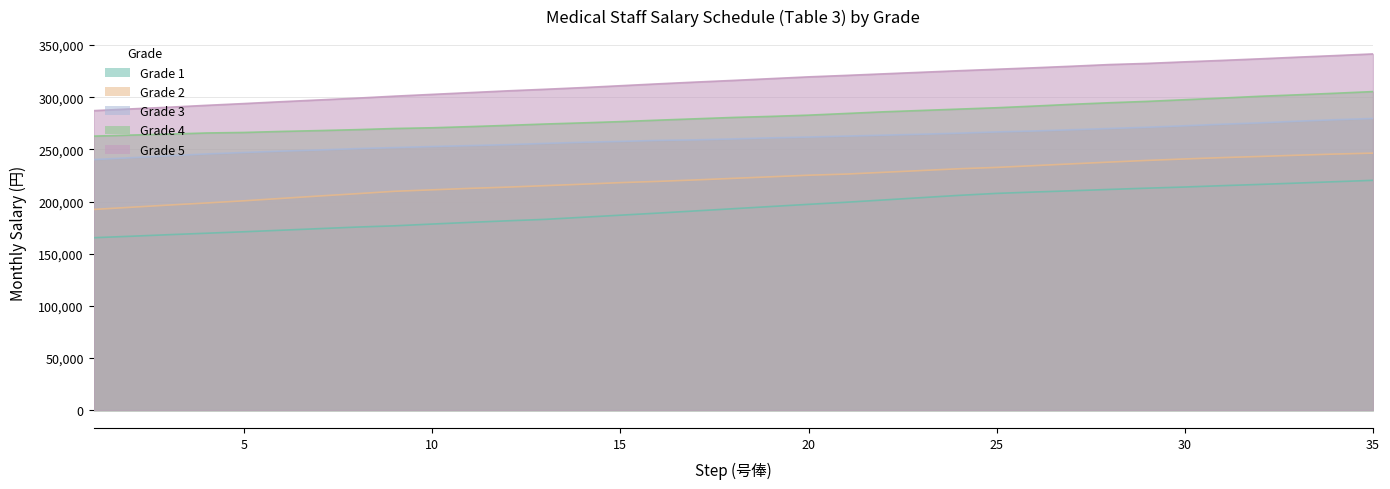

Reading left to right, what are all the values shown in this chart?

Grade 1: 165300	166700	168200	169600	171000	172500	174000	175500	176700	178400	180000	181500	182900	184900	186900	188900	191000	193100	195200	197300	199300	201500	203700	205900	207800	209100	210300	211600	212800	213900	215200	216400	217700	219000	220300
Grade 2: 192400	194500	196600	198600	200700	203000	205300	207500	209800	211200	212600	213800	215200	216600	218100	219300	220700	222200	223700	225200	226300	228000	229700	231400	232700	234400	236100	237800	239400	240800	242100	243200	244400	245500	246400
Grade 3: 240200	242000	243800	245600	247000	248300	249400	250700	251700	252700	253600	254500	255700	256800	257600	258600	259100	260000	261000	261800	262700	263600	264500	265500	266700	267600	268800	270000	271200	272600	274100	275400	277000	278400	279600
Grade 4: 262700	263700	264600	265700	266200	267200	268000	268900	270000	270700	271800	273000	274300	275400	276600	278000	279300	280600	281600	282800	284400	286000	287300	288600	289900	291500	293200	294700	296000	297600	299200	300900	302300	303800	305400
Grade 5: 287100	288800	290400	292200	293900	295700	297400	299100	301000	302700	304400	306100	307600	309200	311000	312800	314500	316100	317800	319500	320900	322400	323900	325400	326800	328200	329700	331300	332400	333900	335300	336800	338400	339900	341500